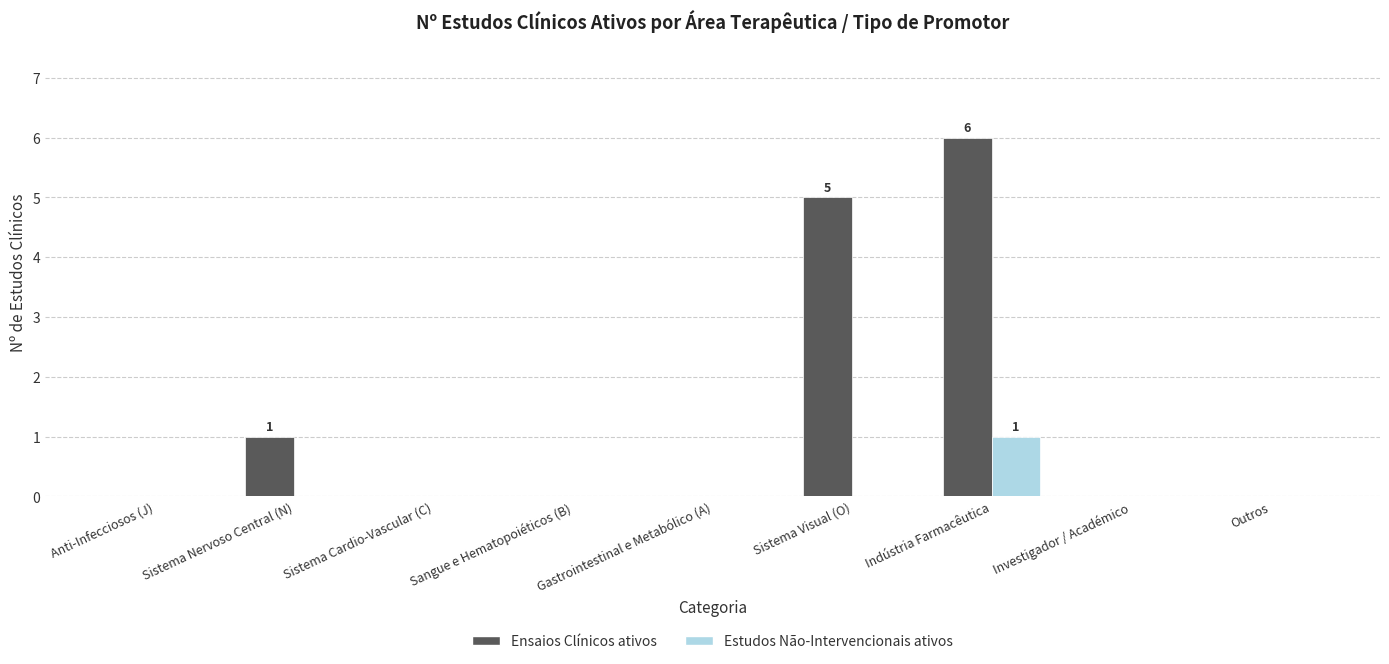

Read the Estudos Não-Intervencionais ativos value at Indústria Farmacêutica.

1